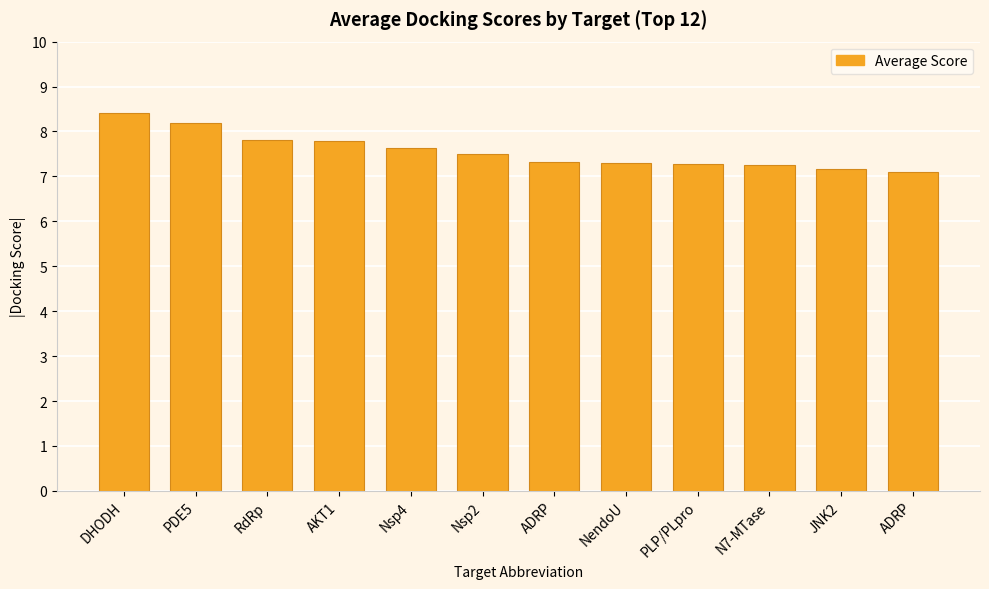

What is the difference between the second highest and second lowest values?

1.0